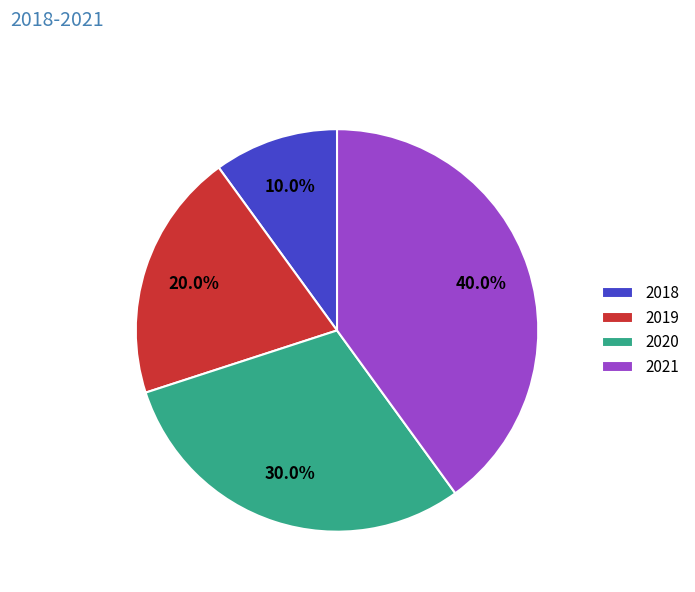

How many slices are in this pie chart?

4